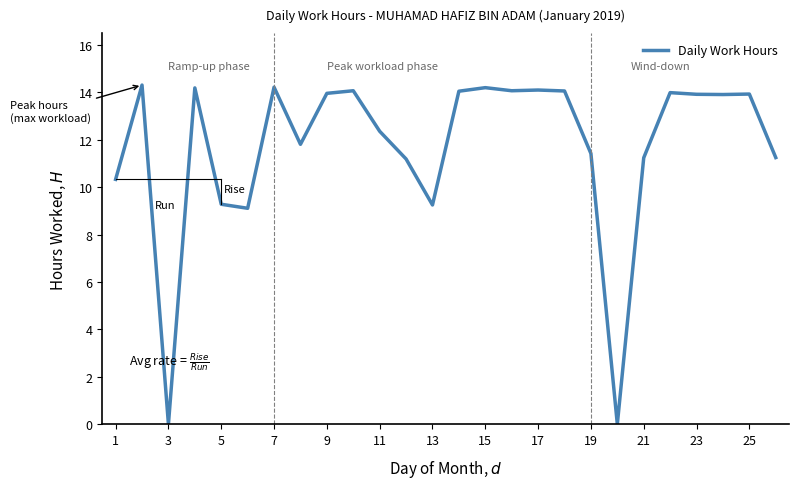

What is the greatest value displayed?

14.3